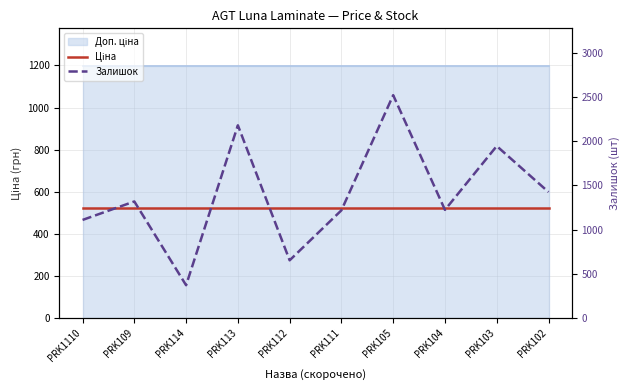

At which category does Залишок reach its first local valley?

PRK114